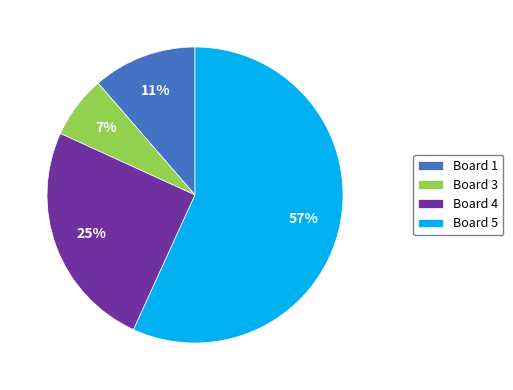

How many segments does this pie chart have?

4